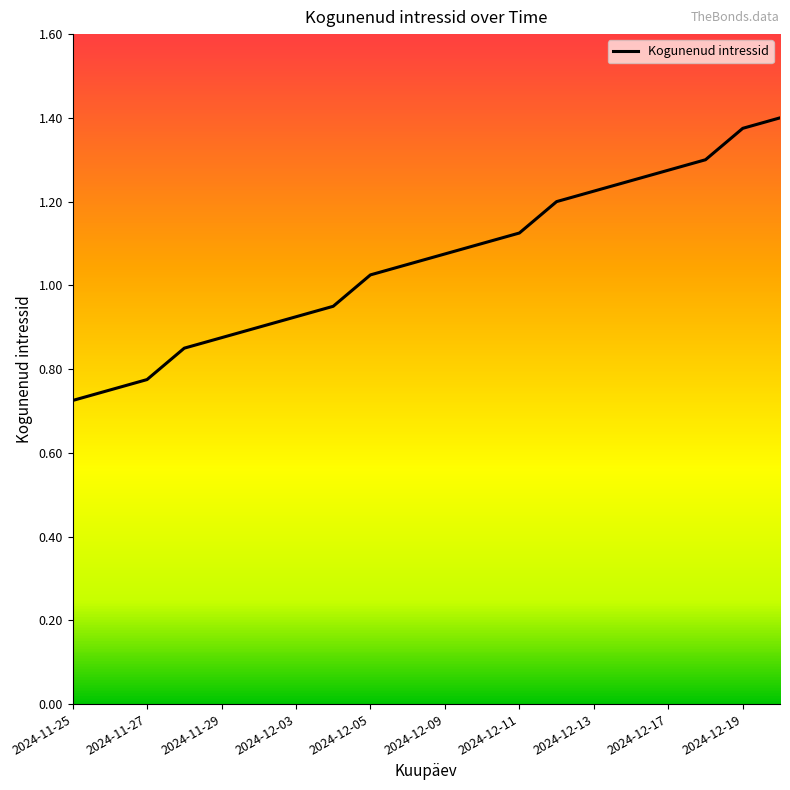

What is the average value?

1.1